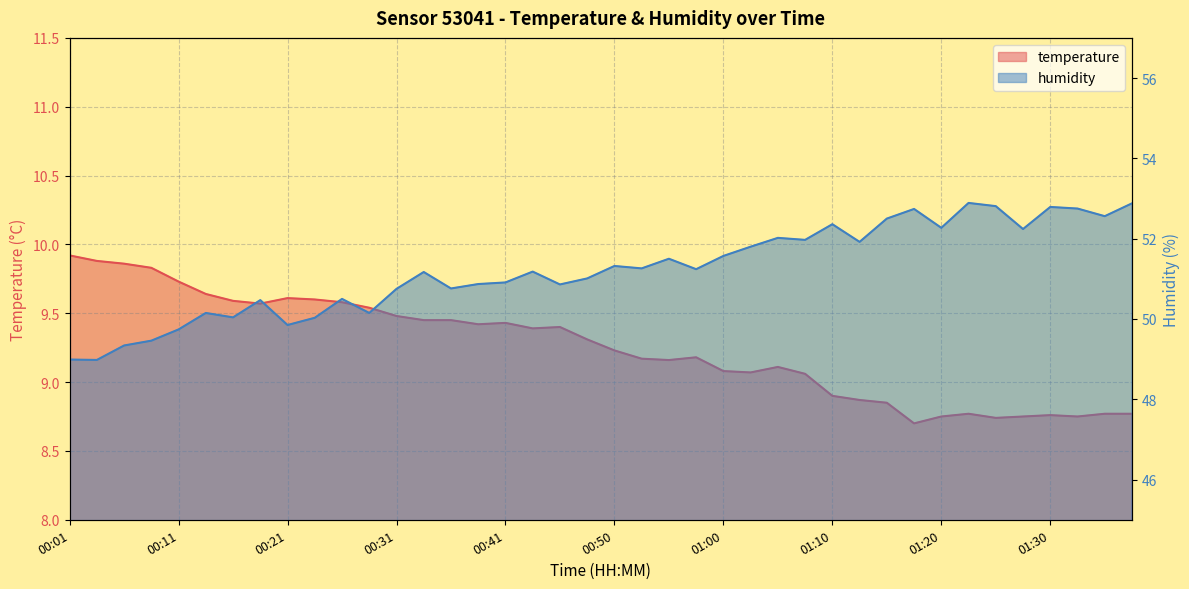

What is the label of the 19th point from the right?

00:53